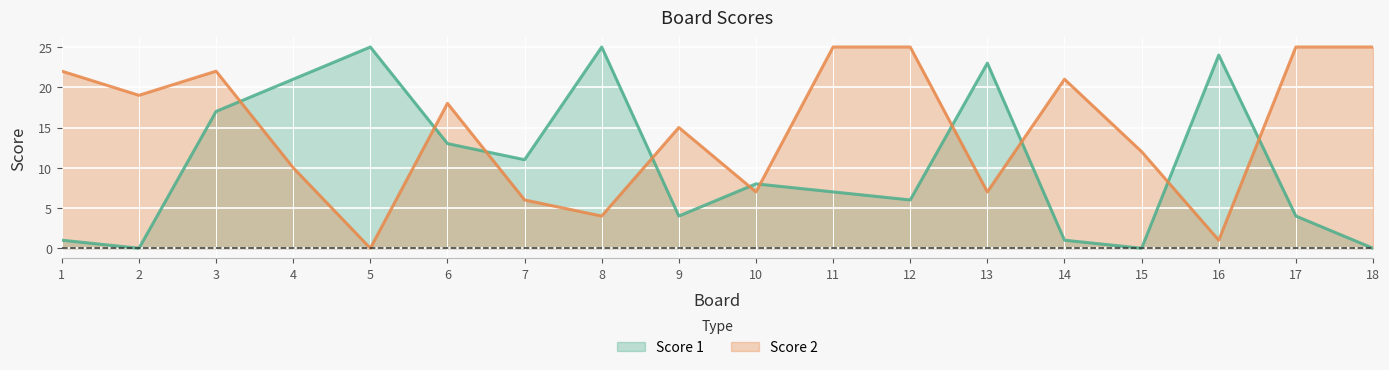

Reading left to right, list all the values displayed in this chart.

Score 1: 1=1	2=0	3=17	4=21	5=25	6=13	7=11	8=25	9=4	10=8	11=7	12=6	13=23	14=1	15=0	16=24	17=4	18=0
Score 2: 1=22	2=19	3=22	4=10	5=0	6=18	7=6	8=4	9=15	10=7	11=25	12=25	13=7	14=21	15=12	16=1	17=25	18=25